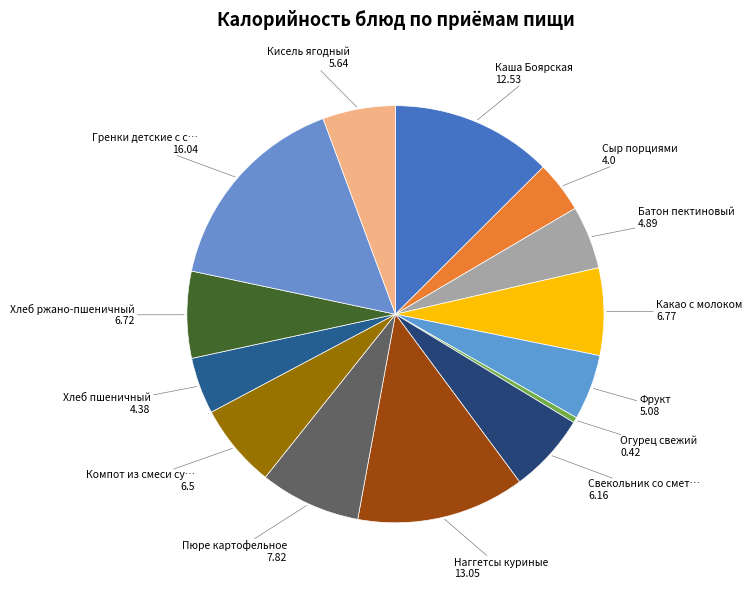

Which slice is the smallest?

Огурец свежий